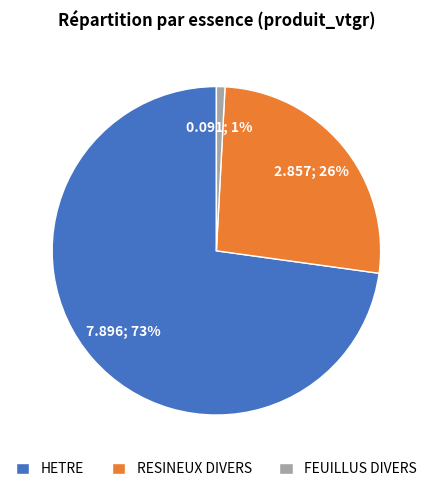

Combined, do RESINEUX DIVERS and HETRE account for over 50%?

Yes